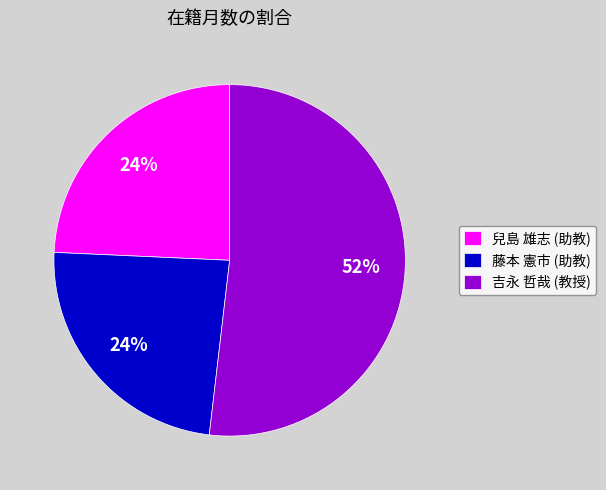

Count the number of slices in the pie.

3